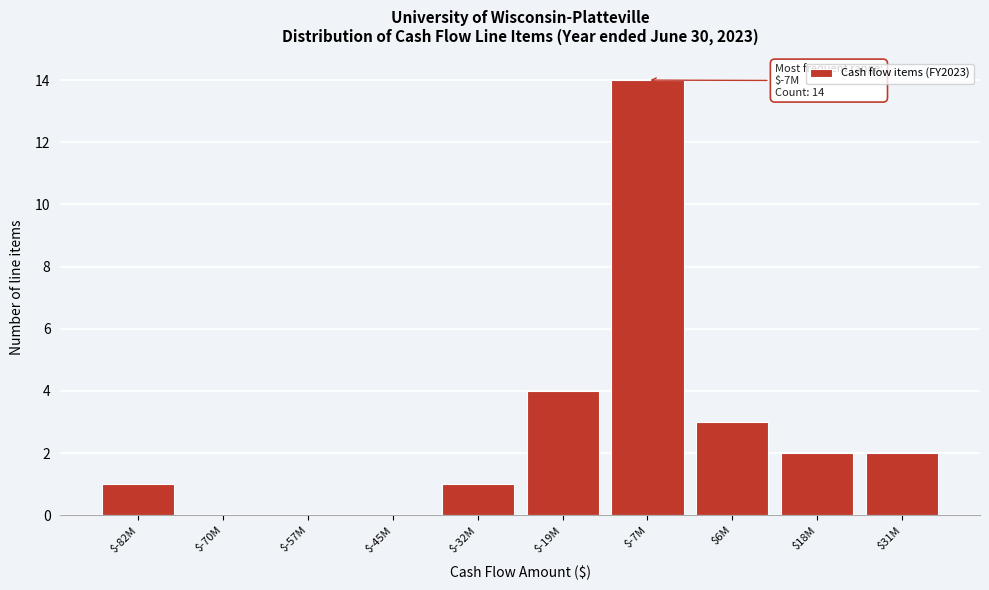

Is it true that the value at $-19M is 6?

False